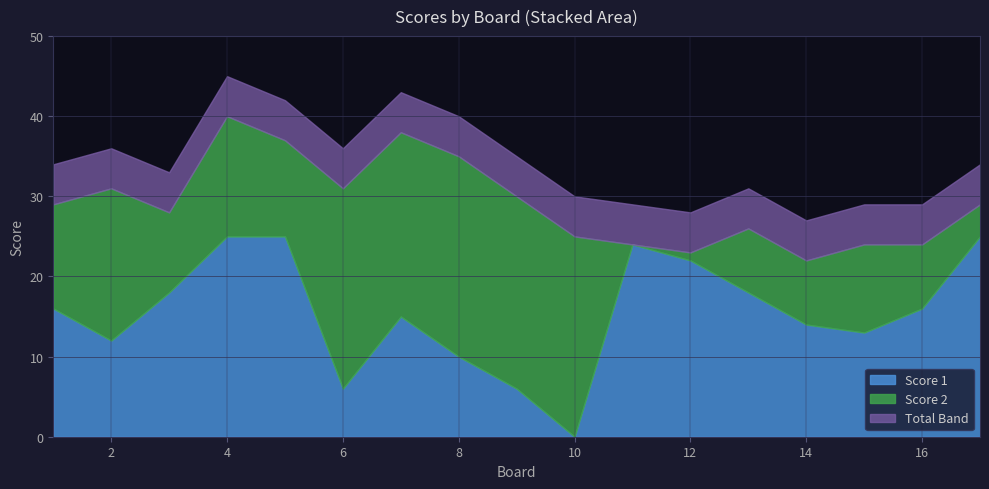

How many data points does each series have?

17